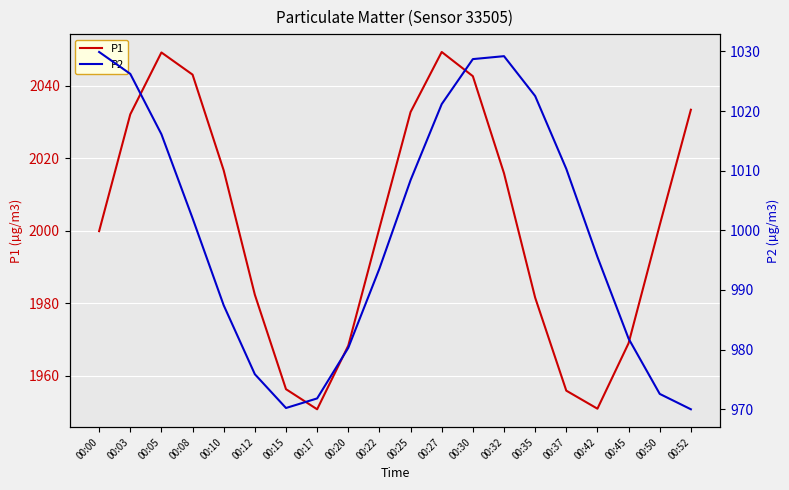

What is the greatest value displayed?

2049.3